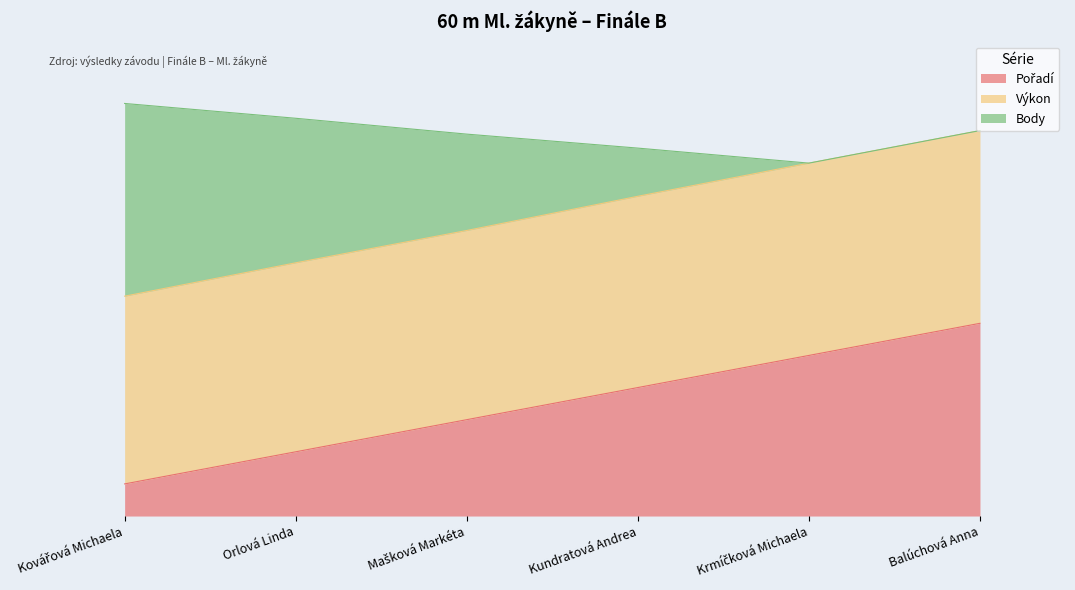

The value of Výkon at Mašková Markéta is 13.9. True or false?

False